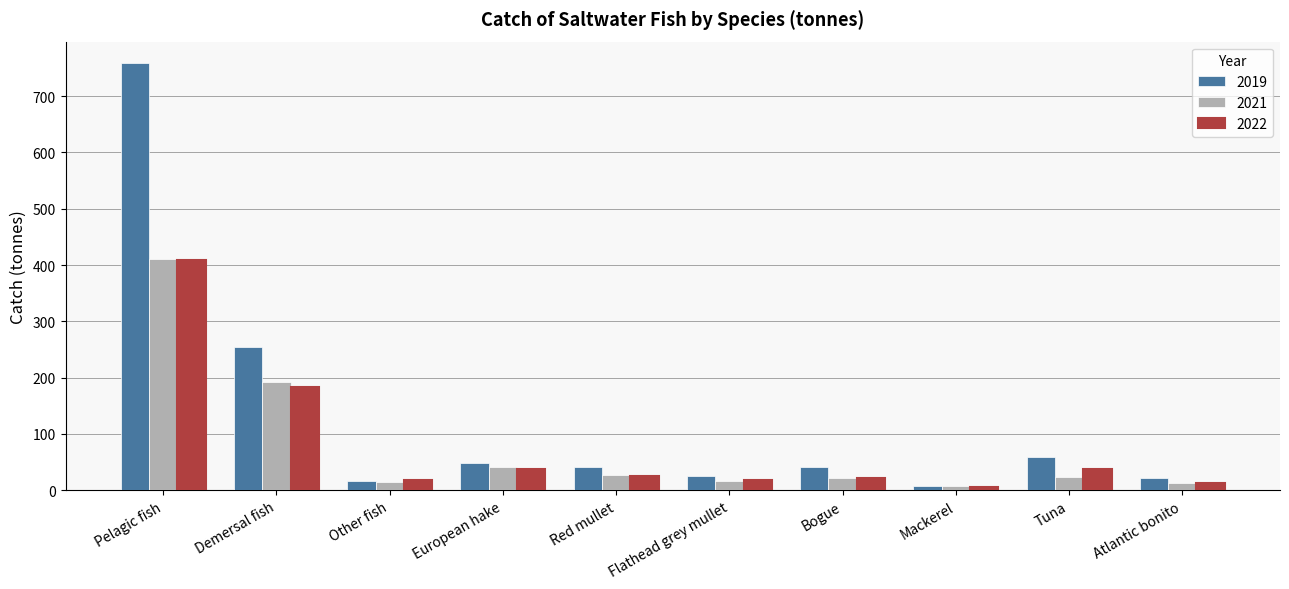

True or false: 2019 has a value of 8 at Mackerel.

True